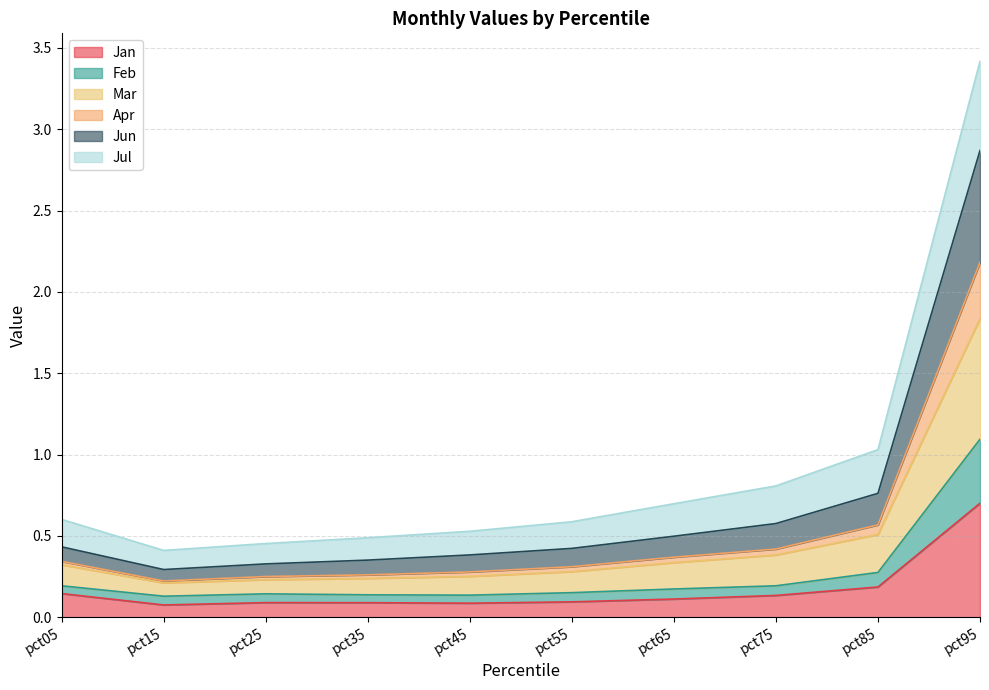

In Mar, how many points are lower than both neighbors (excluding endpoints)?

1